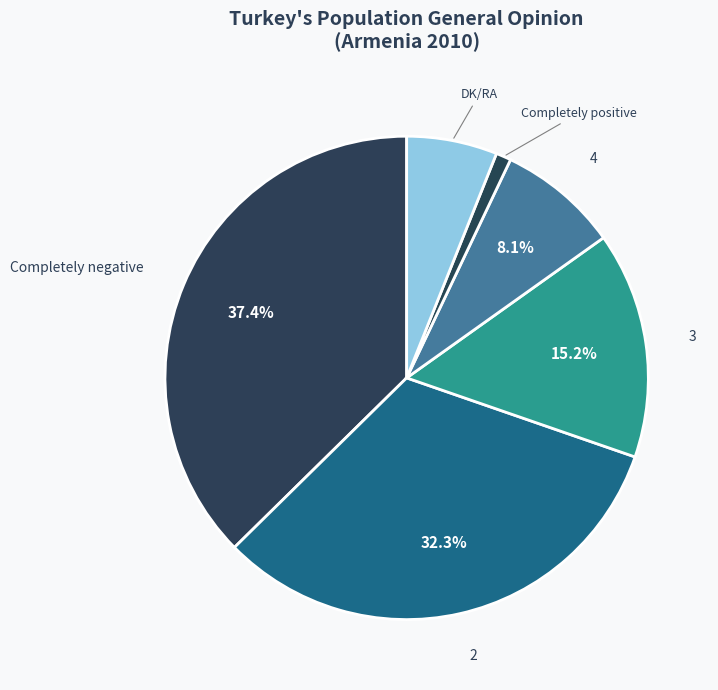

To the nearest percent, what percentage of the pie is Completely negative?

37%